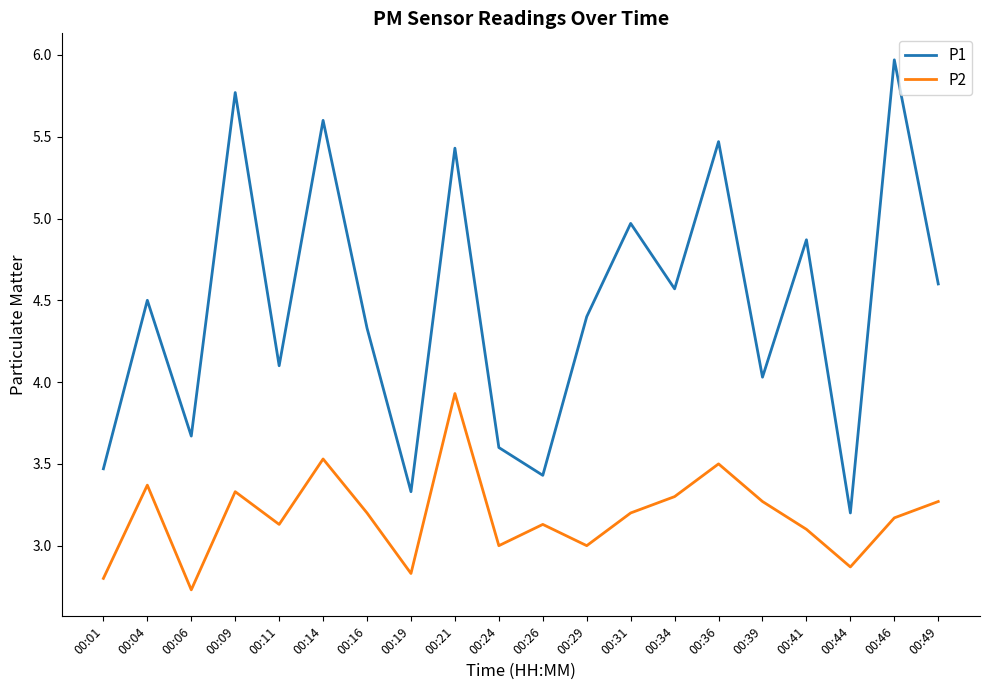

What are all the series names shown in the legend?

P1, P2